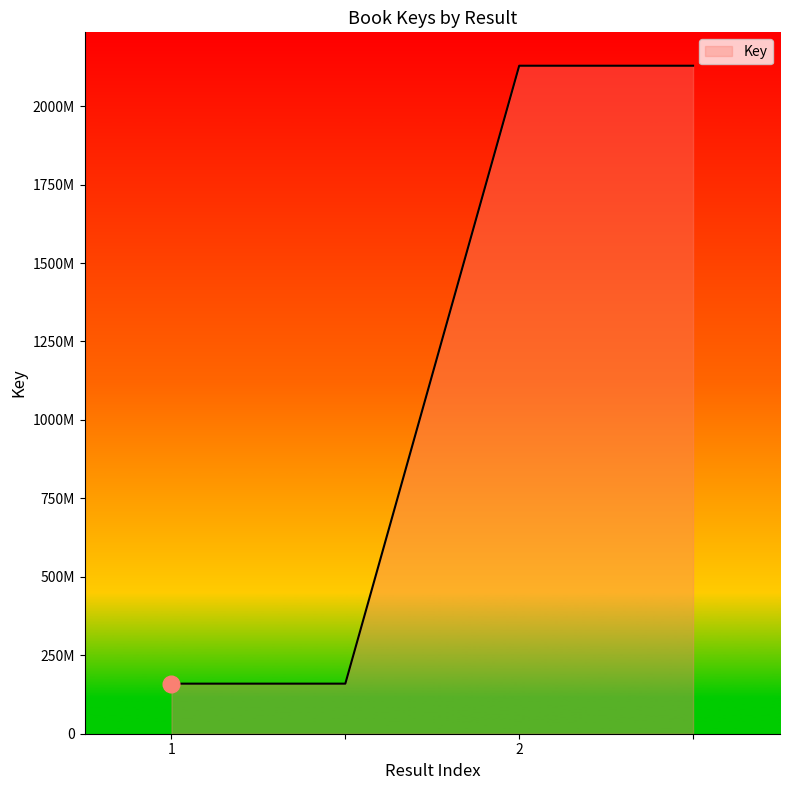

Which category has the highest value across all series?

2